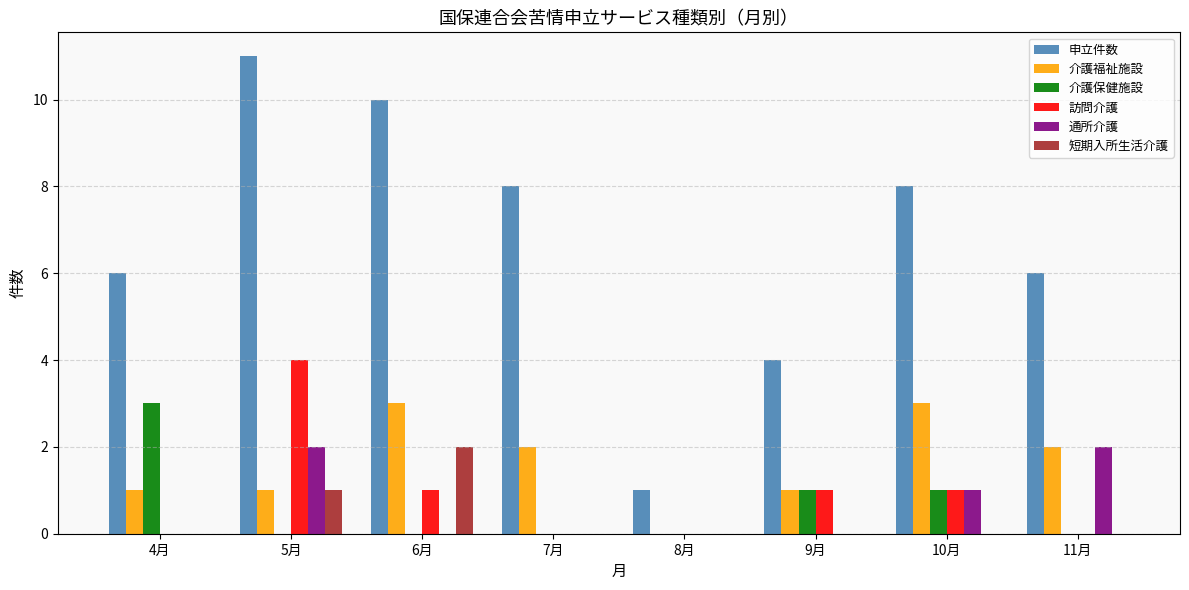

What are all the series names shown in the legend?

申立件数, 介護福祉施設, 介護保健施設, 訪問介護, 通所介護, 短期入所生活介護